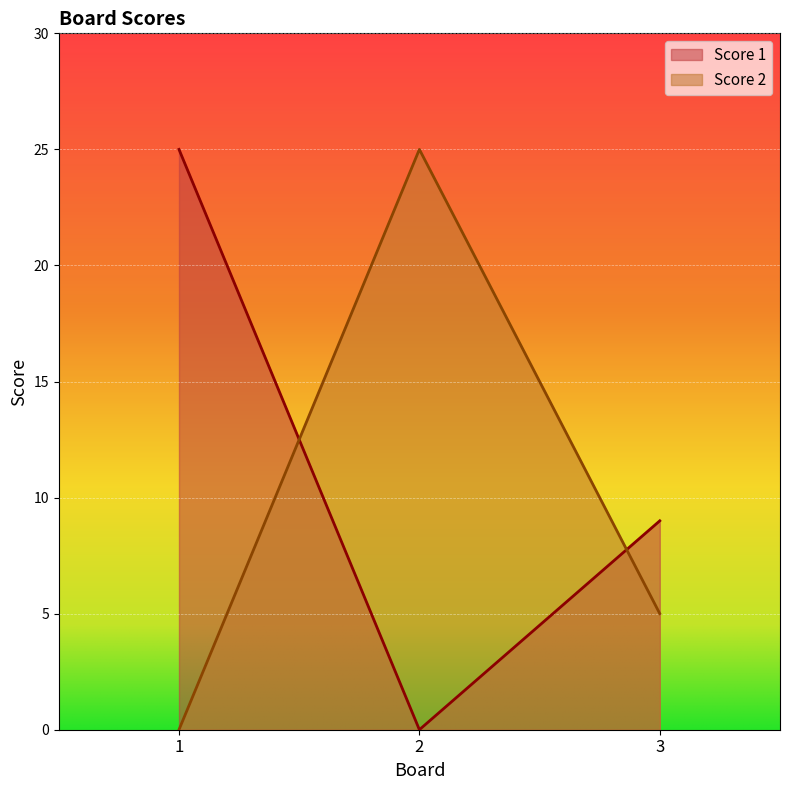

What is the value of the Score 1 point at the 3rd from the left?

9